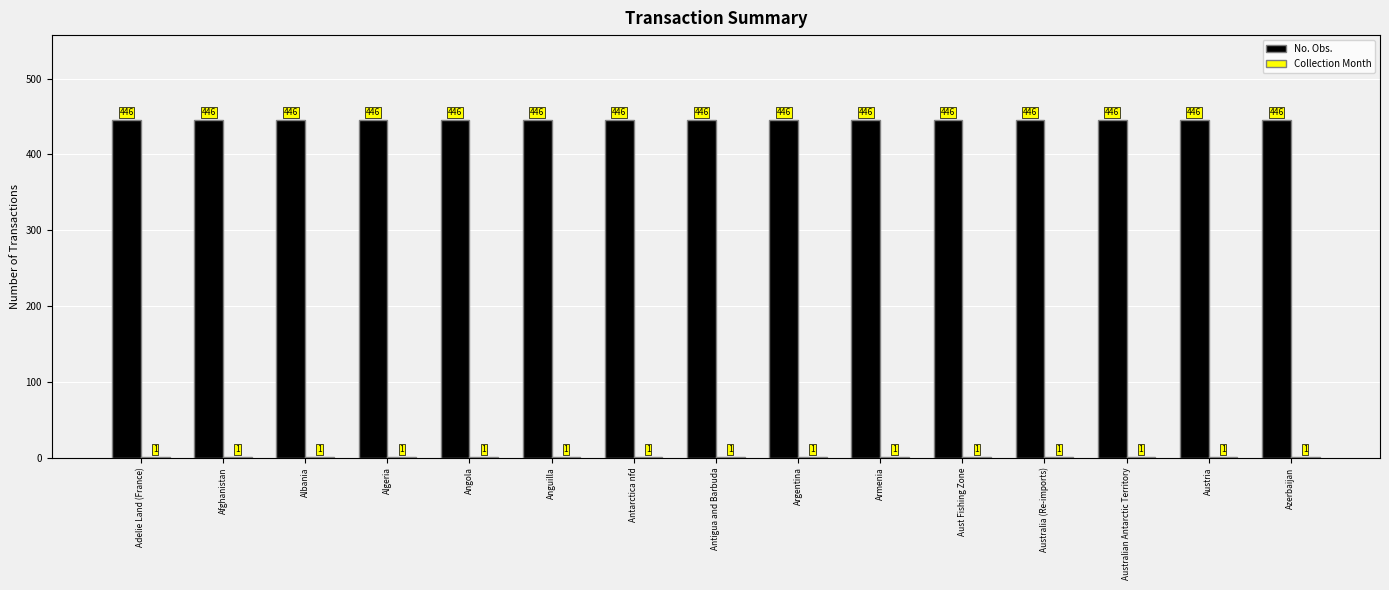

What is the maximum value shown in the chart?

446